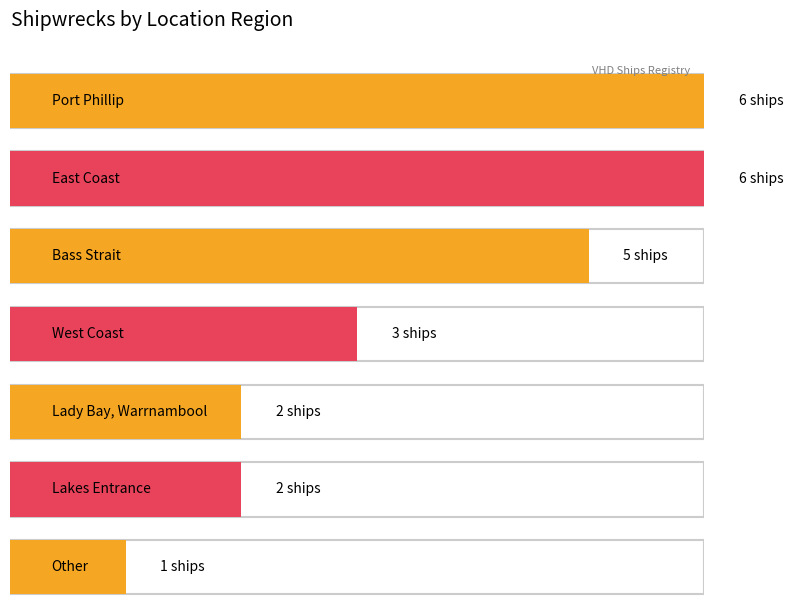

What is the sum of the values at Bass Strait and Lakes Entrance?

7